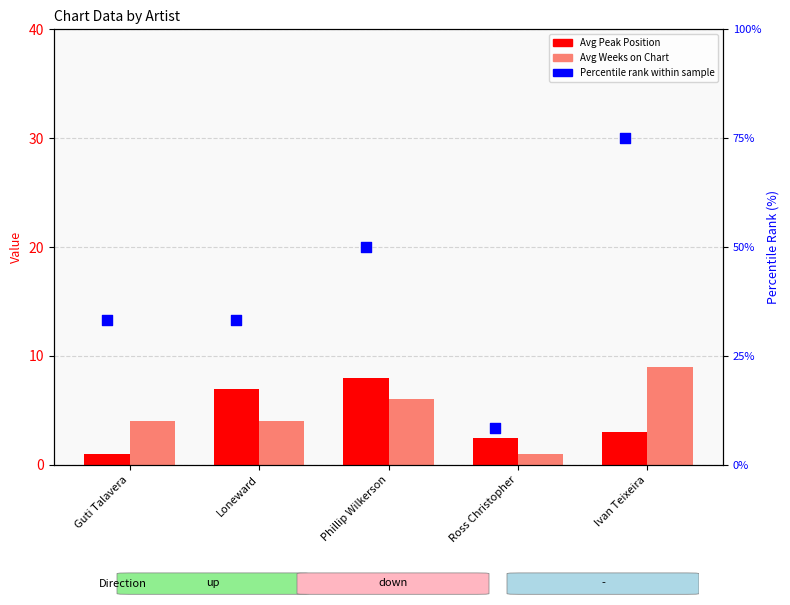

At which category is the sum across all series the highest?

Ivan Teixeira